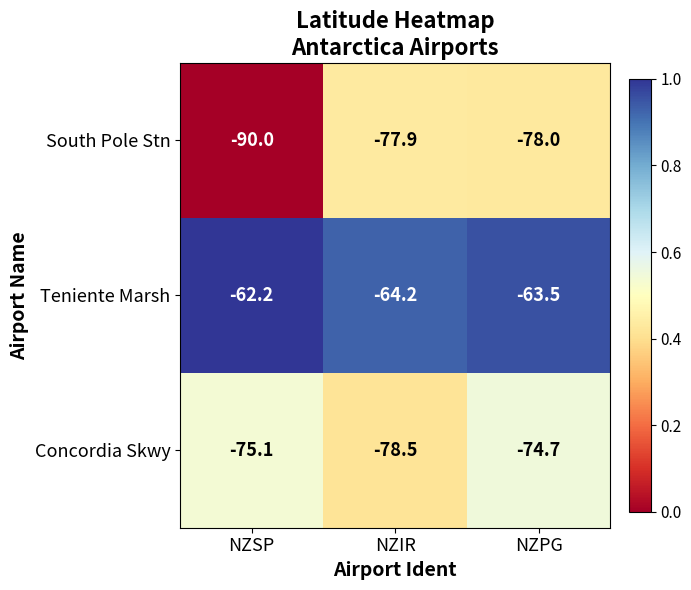

What is the sum of the Teniente Marsh values at NZIR and NZSP?

-126.4